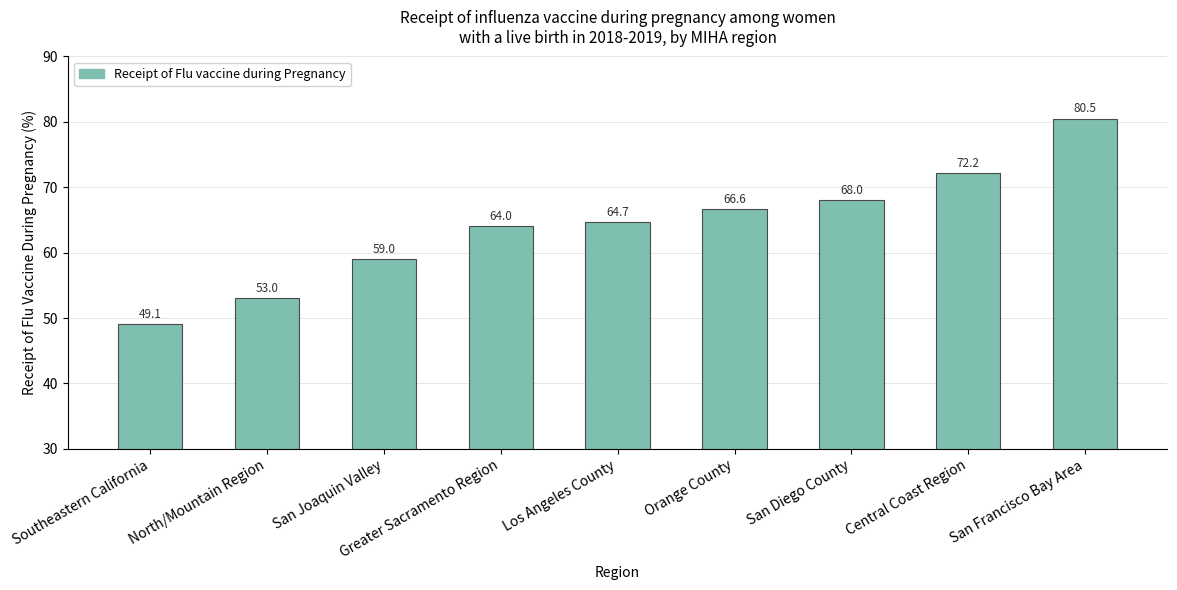

What is the approximate value at Orange County?

66.6